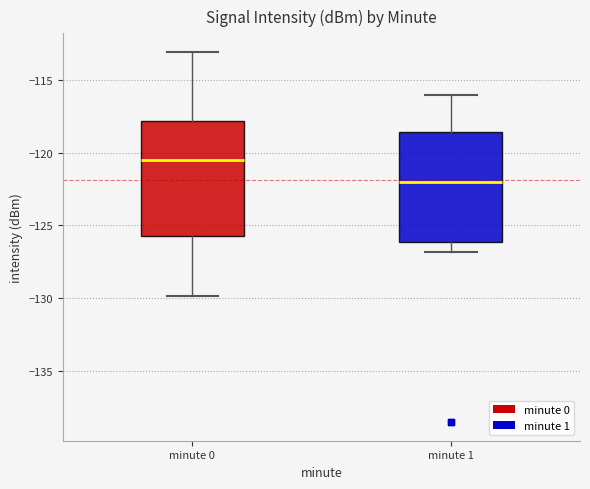

Reading left to right, read every box against the y-axis: the position of its median line, the range the box covers, and the ends of its whiskers. The values are not printed on the chart, so give them approximately, as read against the axis.

minute 0: median -120.5, box -125.5 to -118.0, whiskers -130.0 to -113.0
minute 1: median -122.0, box -126.0 to -118.5, whiskers -127.0 to -116.0